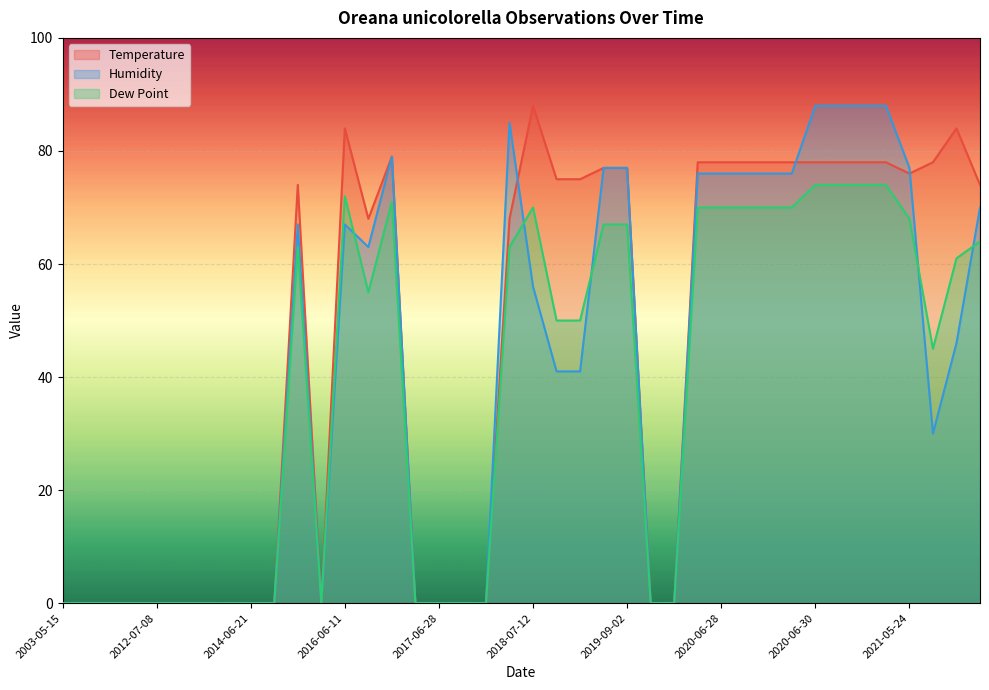

Which series has the largest total across all categories?

Temperature